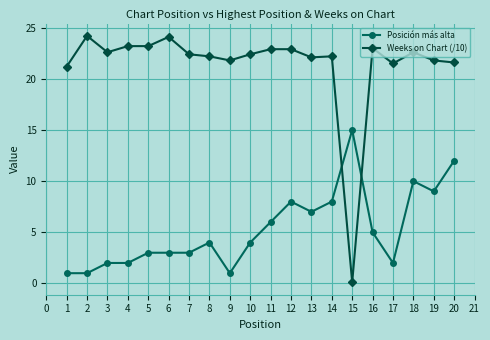

Between which two adjacent categories do Posición más alta and Weeks on Chart (/10) first intersect?

14 and 15